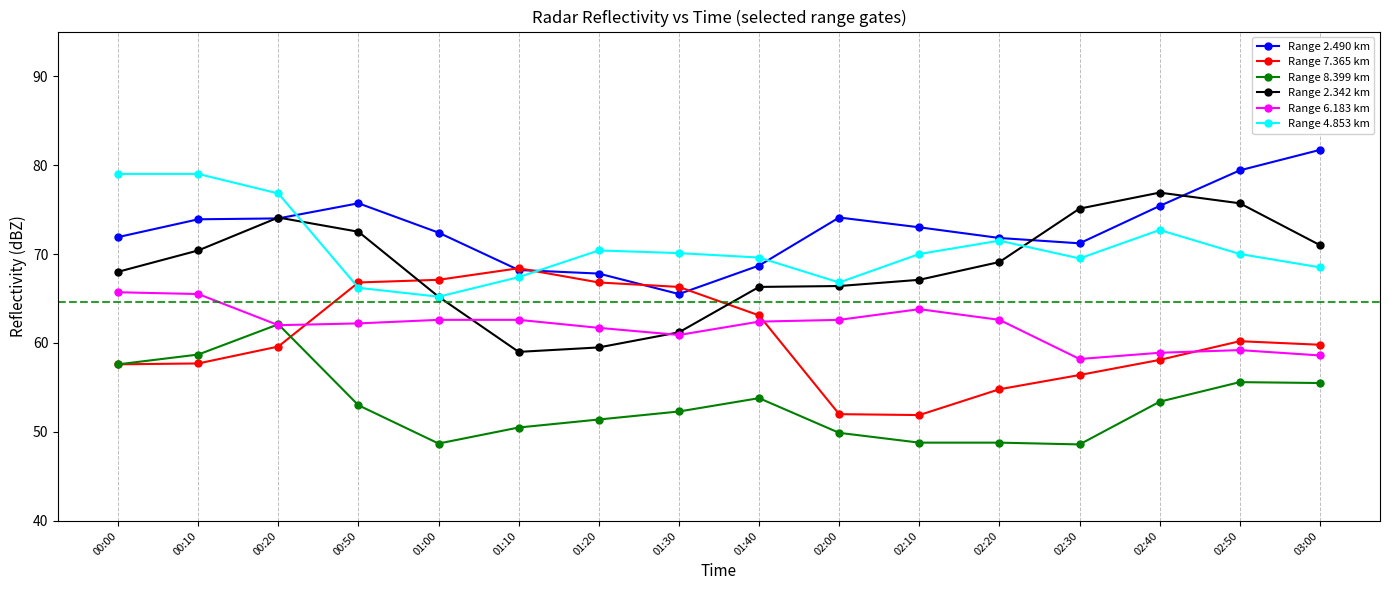

Which label corresponds to the largest value in the chart?

03:00